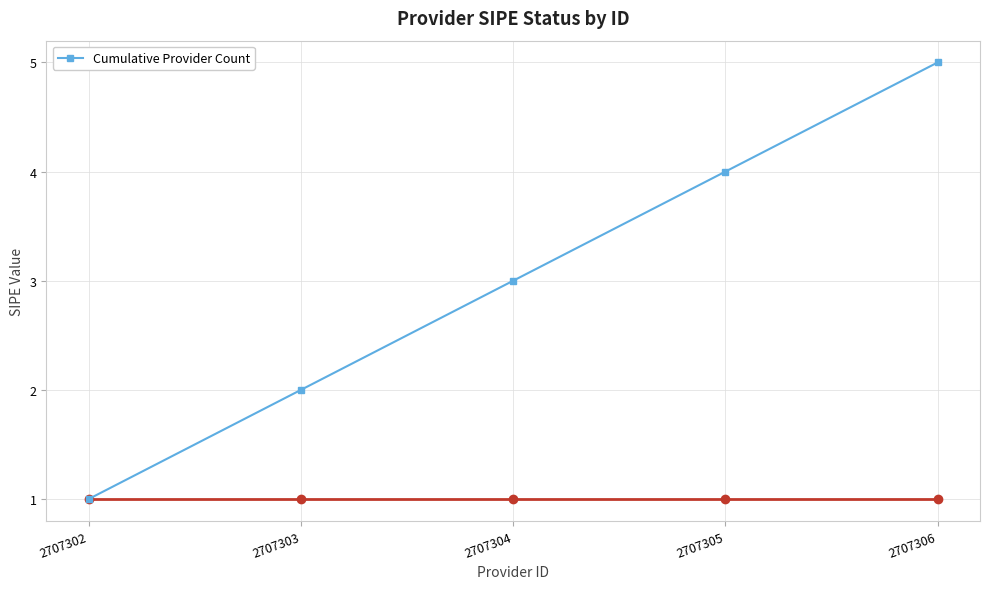

Read the value at 2707302.

1